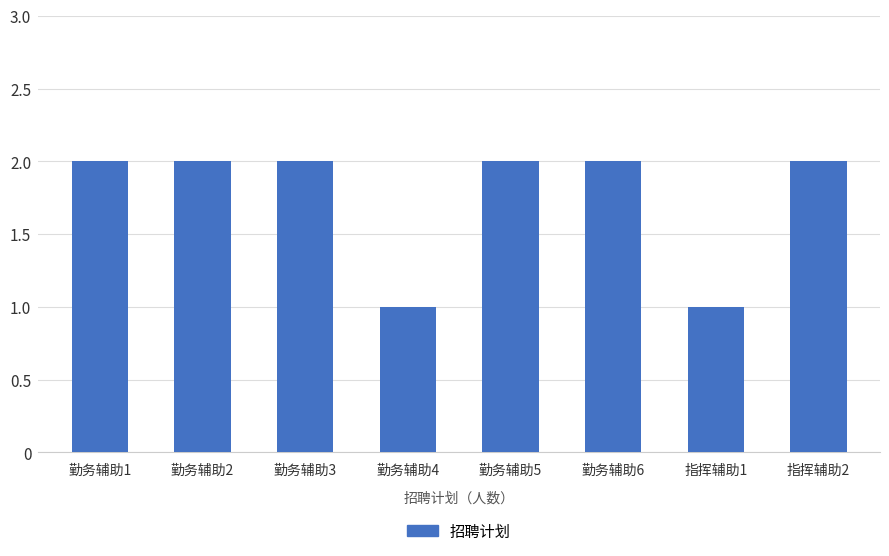

What is the value of the 6th bar from the left?

2